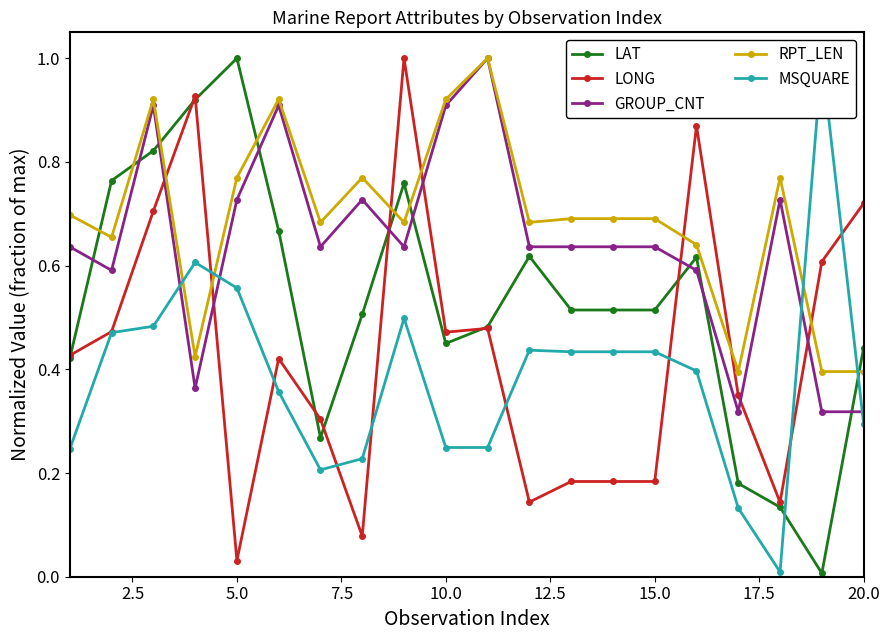

True or false: LONG has more than 0 points higher than both neighbors.

True